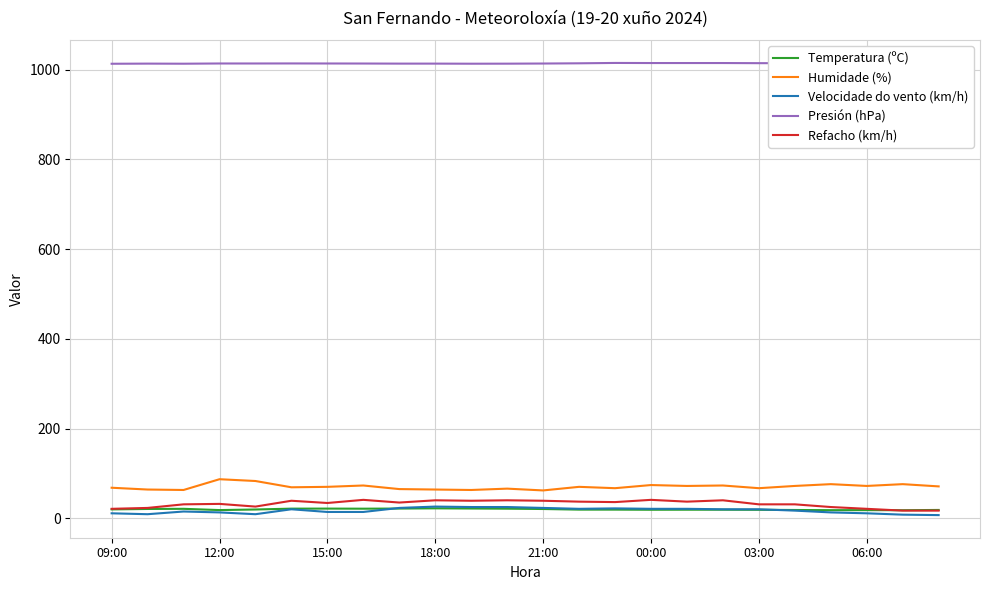

True or false: Temperatura (ºC) and Humidade (%) intersect in this chart.

False